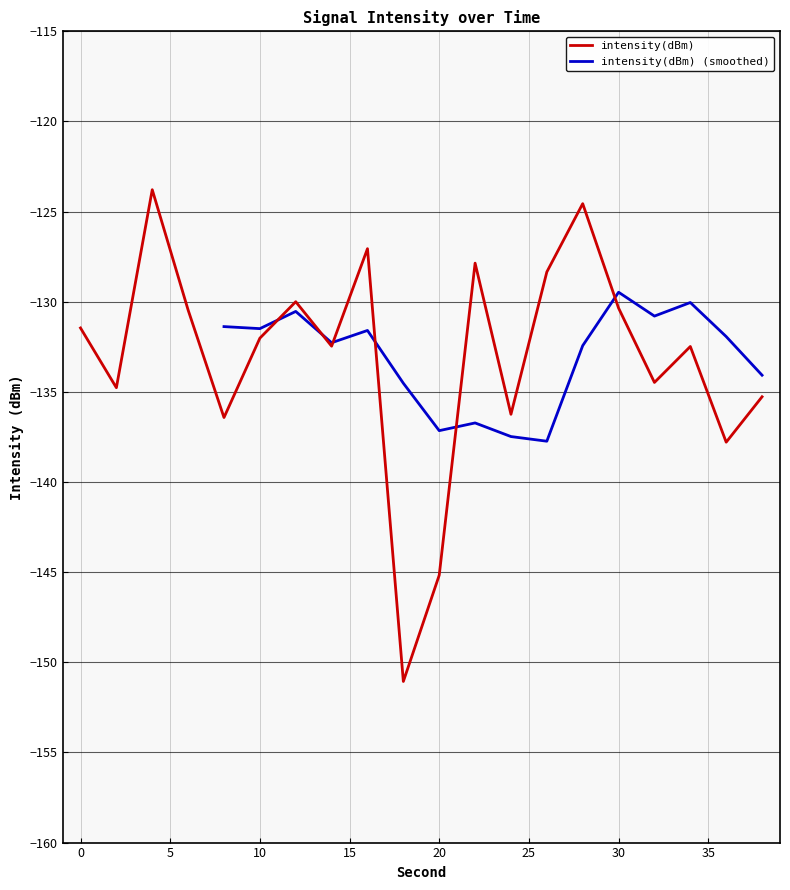

What is the average value?

-133.1